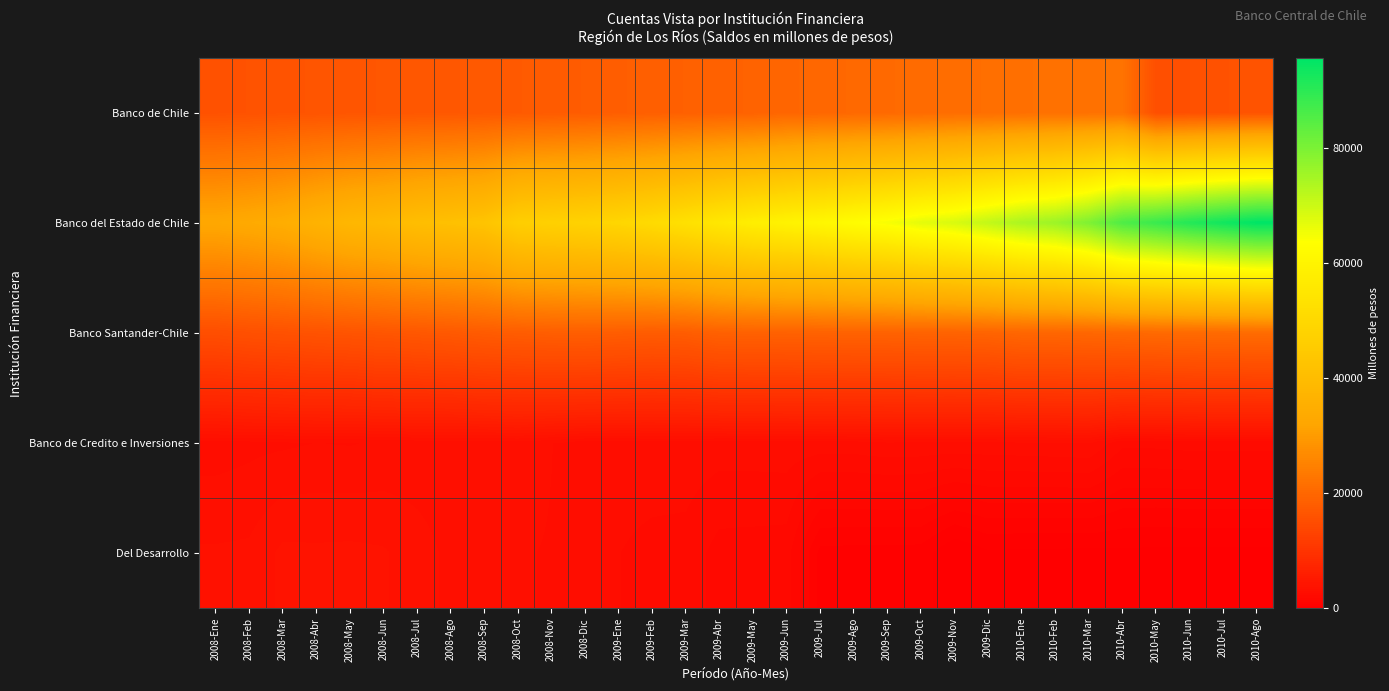

Reading right to left, what are all the values shown in this chart?

Banco de Chile: 2010-Ago=16293	2010-Jul=15994	2010-Jun=15663	2010-May=15354	2010-Abr=22114	2010-Mar=21935	2010-Feb=21765	2010-Ene=21579	2009-Dic=21311	2009-Nov=21097	2009-Oct=20731	2009-Sep=20454	2009-Ago=20219	2009-Jul=19892	2009-Jun=19703	2009-May=19078	2009-Abr=18908	2009-Mar=18672	2009-Feb=18447	2009-Ene=18231	2008-Dic=17934	2008-Nov=17738	2008-Oct=17503	2008-Sep=17345	2008-Ago=17097	2008-Jul=16990	2008-Jun=16831	2008-May=16644	2008-Abr=16461	2008-Mar=16330	2008-Feb=16057	2008-Ene=15898
Banco del Estado de Chile: 2010-Ago=95508	2010-Jul=93320	2010-Jun=90985	2010-May=88265	2010-Abr=85664	2010-Mar=79650	2010-Feb=75944	2010-Ene=74075	2009-Dic=71219	2009-Nov=68479	2009-Oct=66905	2009-Sep=64573	2009-Ago=63024	2009-Jul=60886	2009-Jun=59351	2009-May=57817	2009-Abr=55490	2009-Mar=53062	2009-Feb=50837	2009-Ene=49241	2008-Dic=48109	2008-Nov=47337	2008-Oct=46541	2008-Sep=42622	2008-Ago=41522	2008-Jul=40697	2008-Jun=39150	2008-May=38165	2008-Abr=36525	2008-Mar=34597	2008-Feb=33545	2008-Ene=32829
Banco Santander-Chile: 2010-Ago=20761	2010-Jul=20603	2010-Jun=20496	2010-May=20347	2010-Abr=20116	2010-Mar=19874	2010-Feb=19729	2010-Ene=19760	2009-Dic=19294	2009-Nov=19162	2009-Oct=19183	2009-Sep=19039	2009-Ago=19023	2009-Jul=18957	2009-Jun=18865	2009-May=18826	2009-Abr=18755	2009-Mar=18013	2009-Feb=17817	2009-Ene=18055	2008-Dic=18286	2008-Nov=18184	2008-Oct=17965	2008-Sep=17708	2008-Ago=17283	2008-Jul=16984	2008-Jun=16714	2008-May=16386	2008-Abr=16137	2008-Mar=15851	2008-Feb=15587	2008-Ene=15173
Banco de Credito e Inversiones: 2010-Ago=2401	2010-Jul=2399	2010-Jun=2395	2010-May=2354	2010-Abr=2331	2010-Mar=3002	2010-Feb=2950	2010-Ene=2924	2009-Dic=2900	2009-Nov=2900	2009-Oct=2901	2009-Sep=2926	2009-Ago=2848	2009-Jul=2839	2009-Jun=2834	2009-May=2802	2009-Abr=2791	2009-Mar=2849	2009-Feb=2844	2009-Ene=2800	2008-Dic=2805	2008-Nov=2994	2008-Oct=3221	2008-Sep=3130	2008-Ago=3104	2008-Jul=3092	2008-Jun=3031	2008-May=2958	2008-Abr=2986	2008-Mar=2921	2008-Feb=2885	2008-Ene=2802
Del Desarrollo: 2010-Ago=271	2010-Jul=272	2010-Jun=273	2010-May=260	2010-Abr=298	2010-Mar=273	2010-Feb=281	2010-Ene=287	2009-Dic=318	2009-Nov=0	2009-Oct=571	2009-Sep=583	2009-Ago=598	2009-Jul=624	2009-Jun=2034	2009-May=2063	2009-Abr=2088	2009-Mar=2471	2009-Feb=2502	2009-Ene=2619	2008-Dic=2643	2008-Nov=2959	2008-Oct=3017	2008-Sep=3059	2008-Ago=3261	2008-Jul=3532	2008-Jun=3771	2008-May=3822	2008-Abr=3800	2008-Mar=3821	2008-Feb=3431	2008-Ene=3404